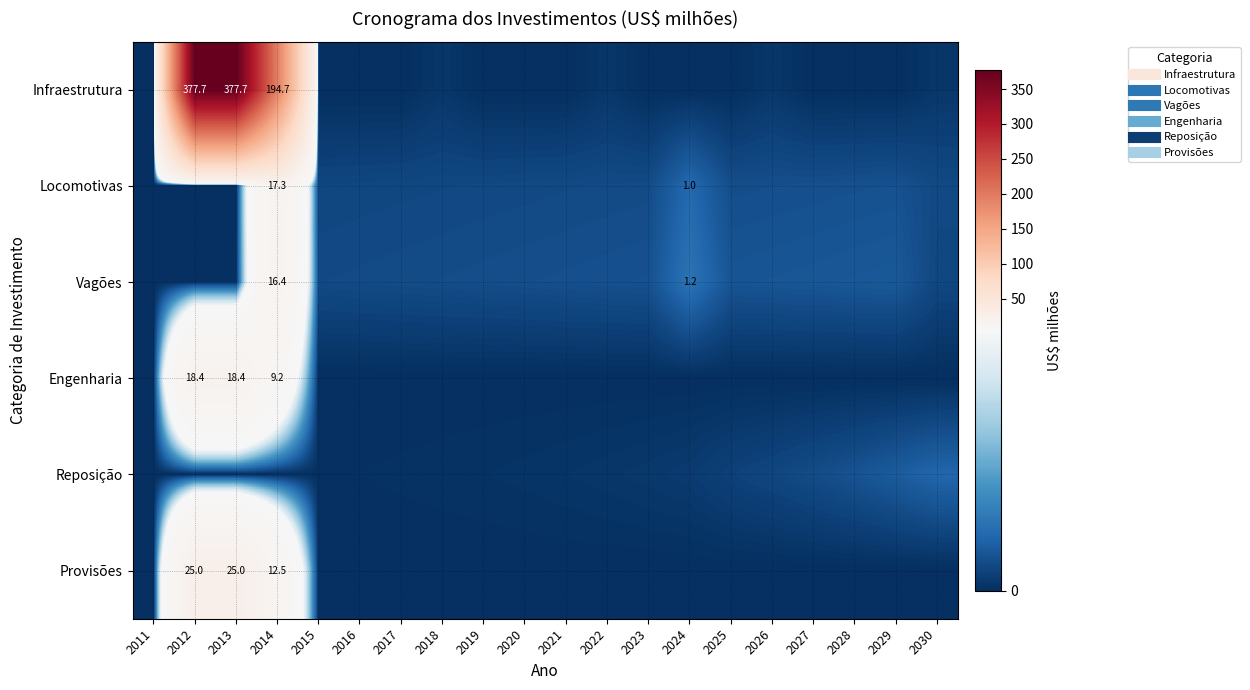

Is the value of Provisões at 2012 greater than the value of Vagões at 2023?

Yes